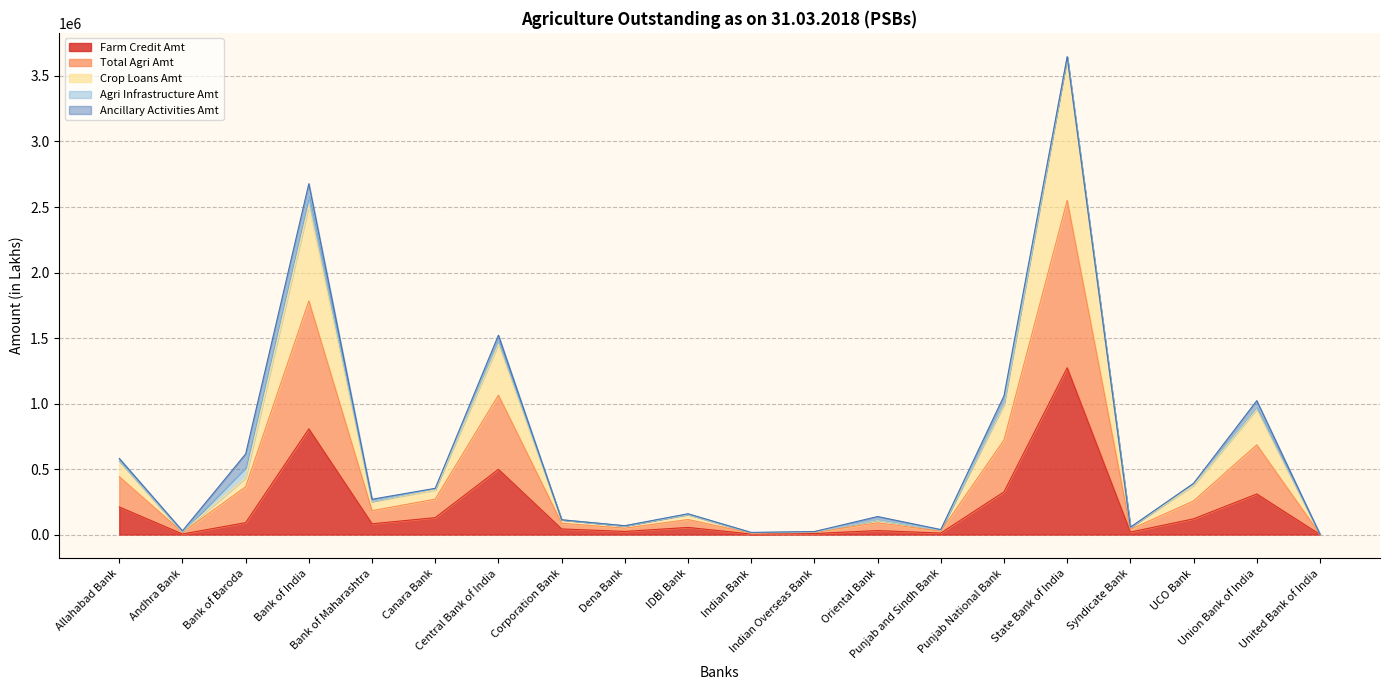

Does the chart display data point markers on the line(s)?

No